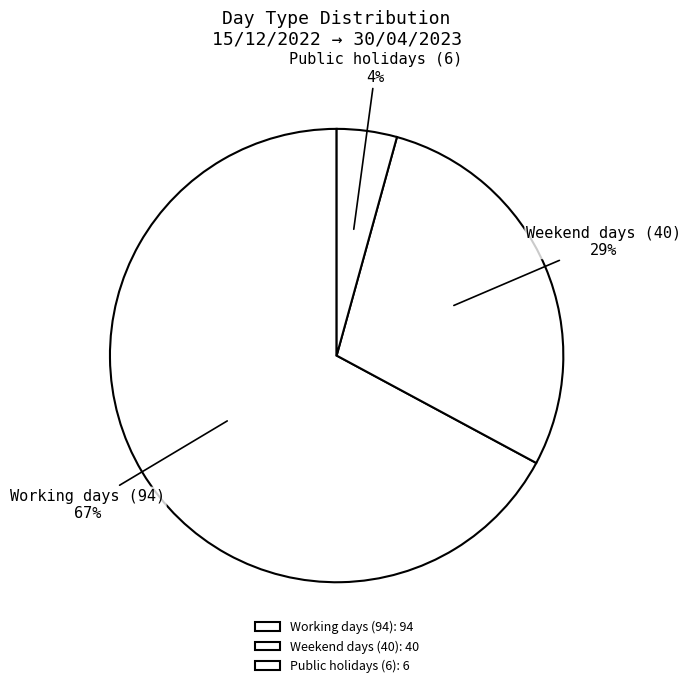

Is the sum of Public holidays (6) and Weekend days (40) greater than half?

No